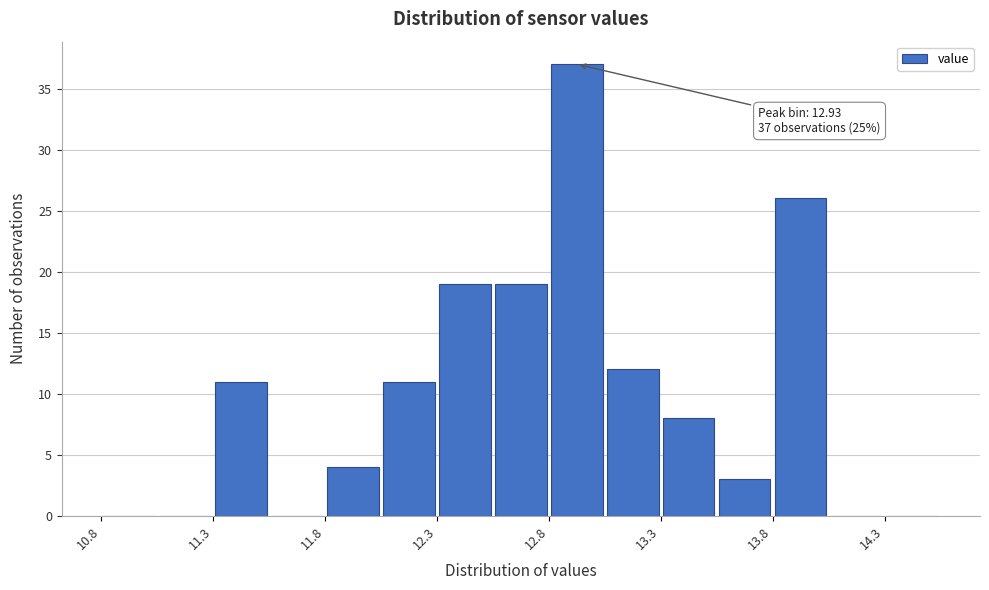

Over which range of the x-axis is the bar tallest?

12.80 to 13.05